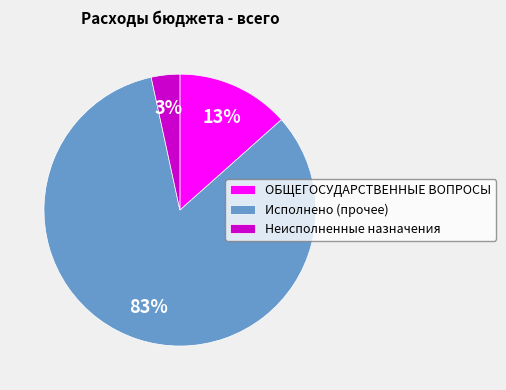

Count the number of slices in the pie.

3